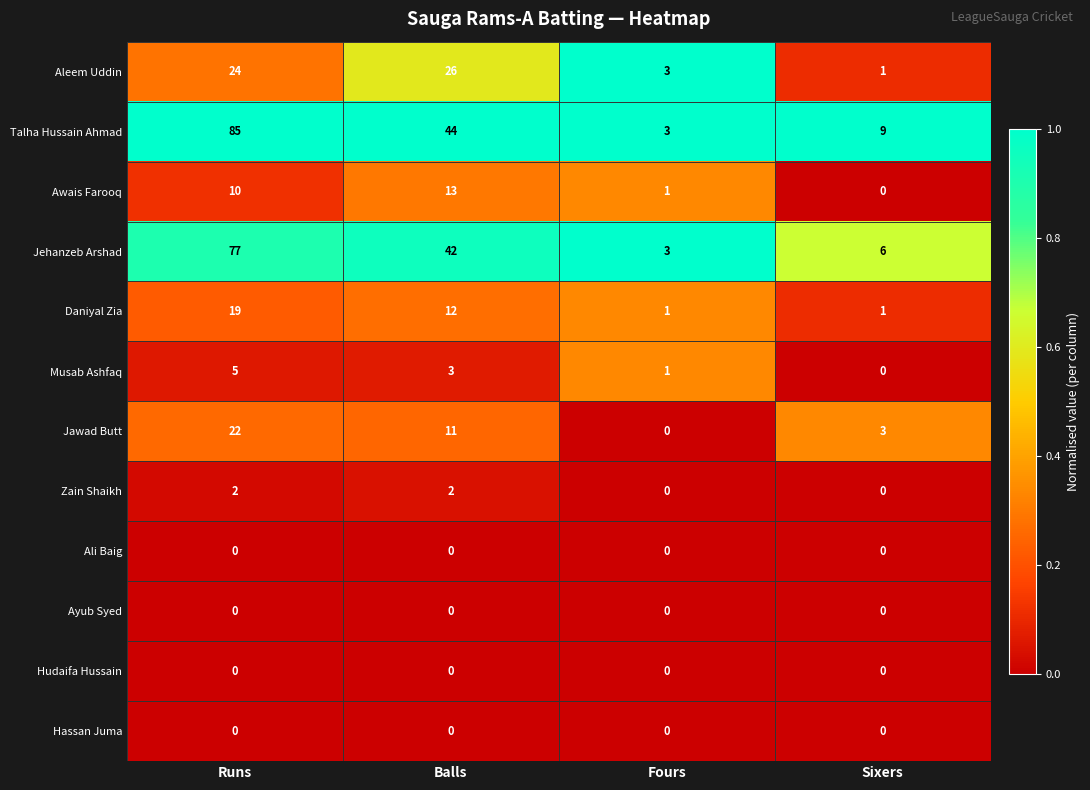

The value of Zain Shaikh at Runs is 2. True or false?

True